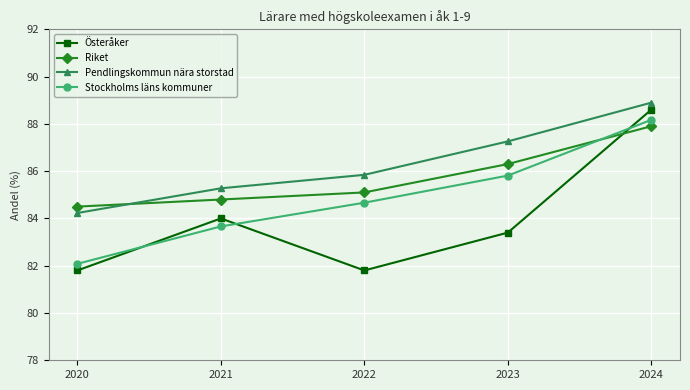

Between which two adjacent categories do Stockholms läns kommuner and Österåker first intersect?

2020 and 2021